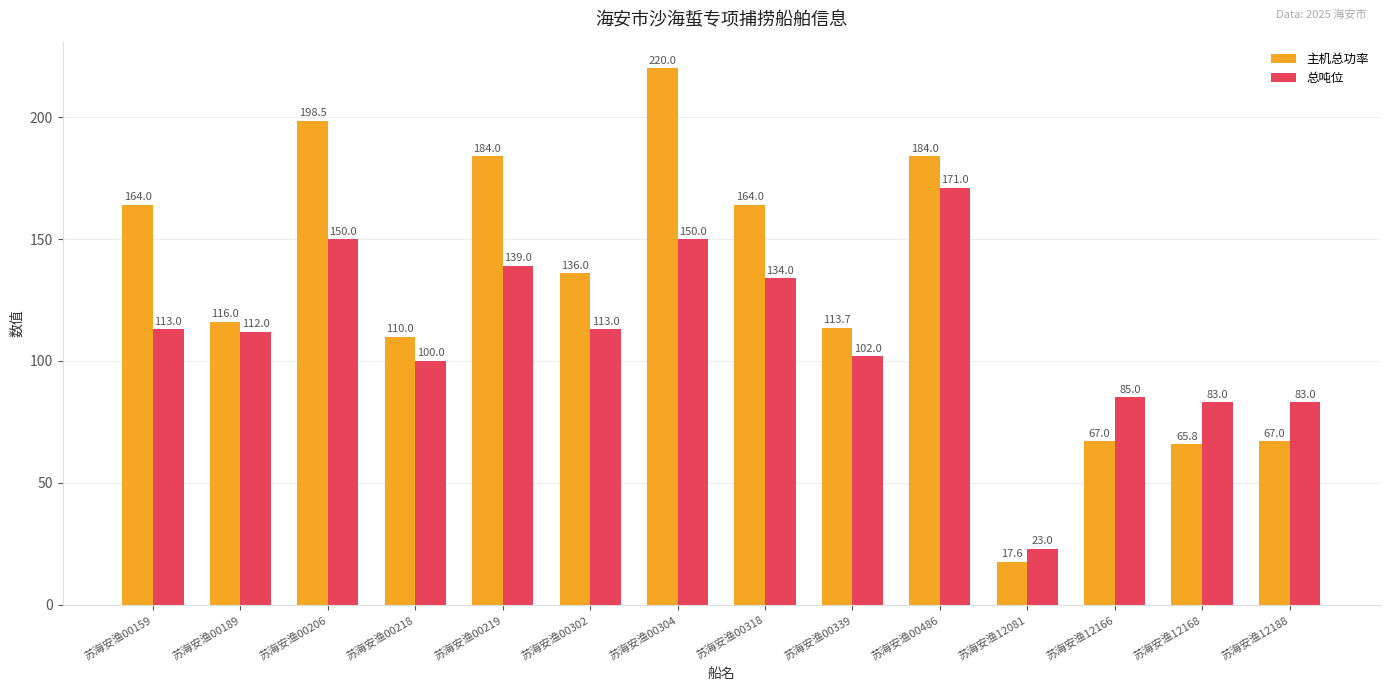

Does the chart contain any negative values?

No